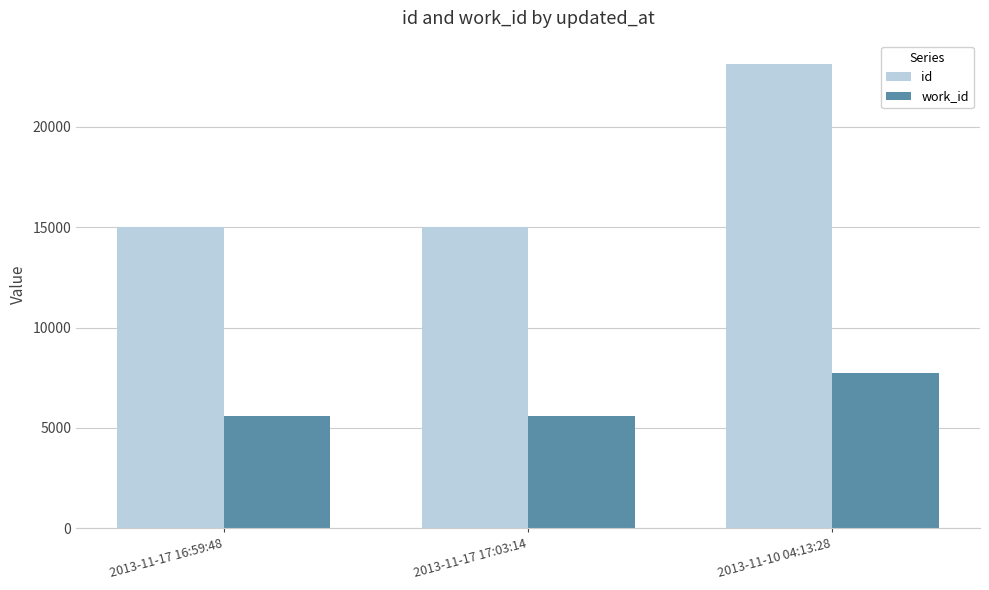

What is the spread (max minus min) of values at 2013-11-17 16:59:48?

9381